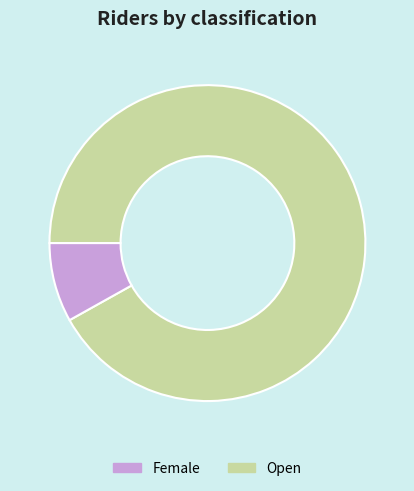

Is there any slice that represents more than half of the pie?

Yes